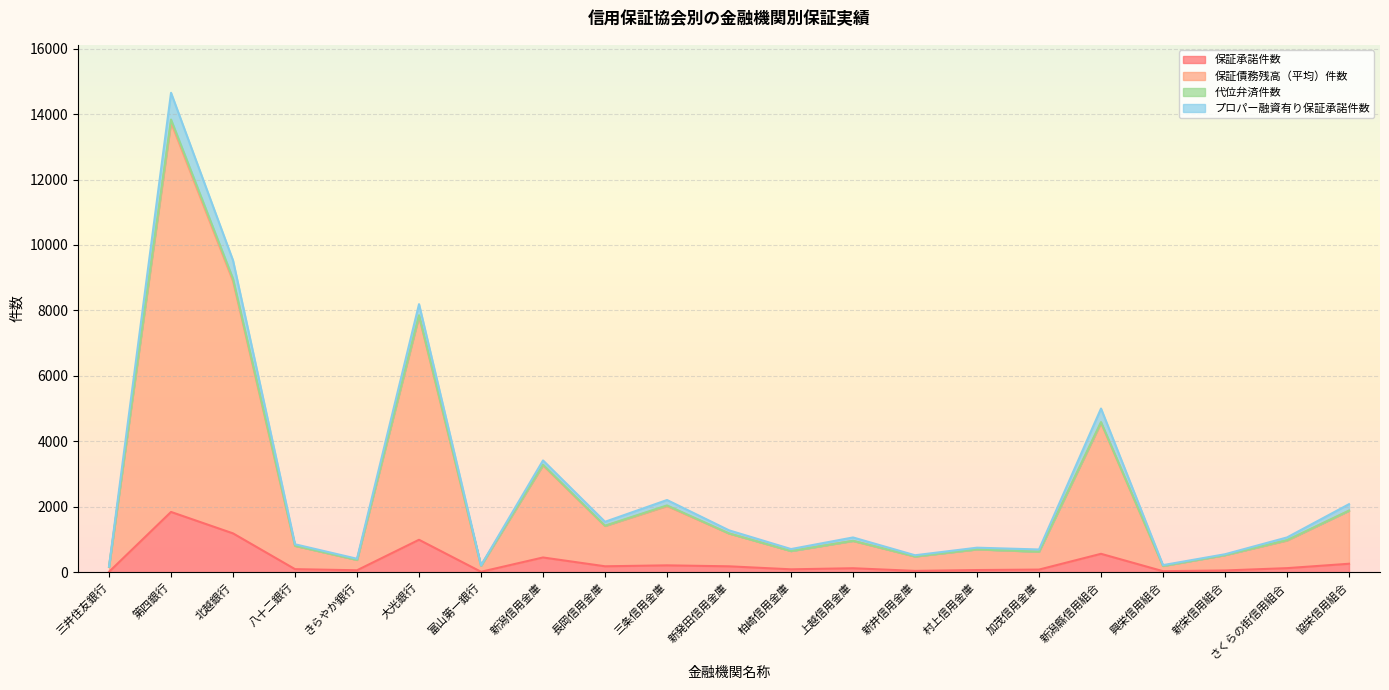

Is it true that 保証債務残高（平均）件数 equals 12813.3 at 大光銀行?

False